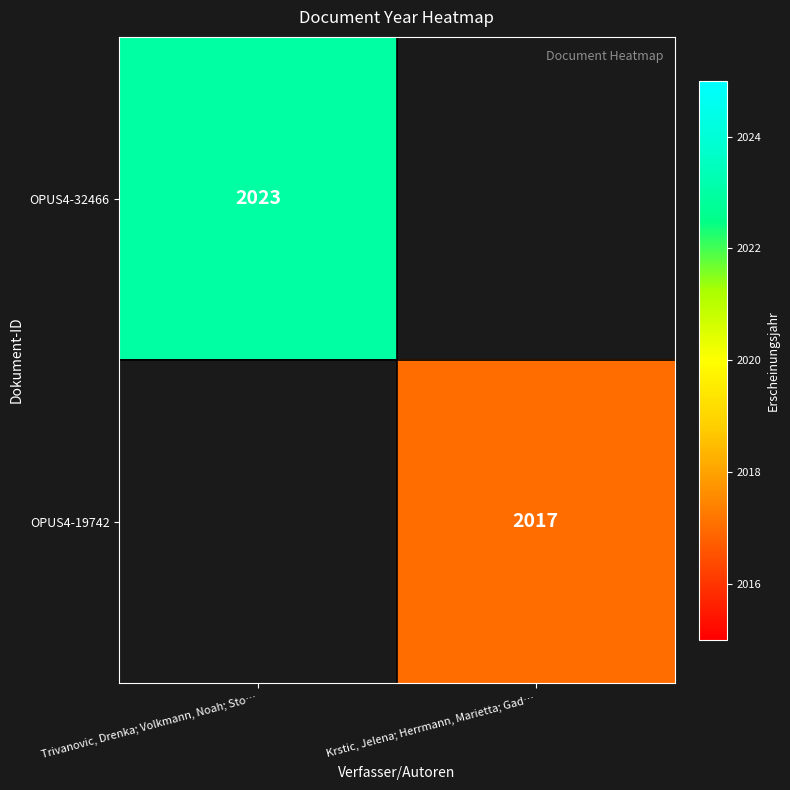

How many data points does each series have?

2